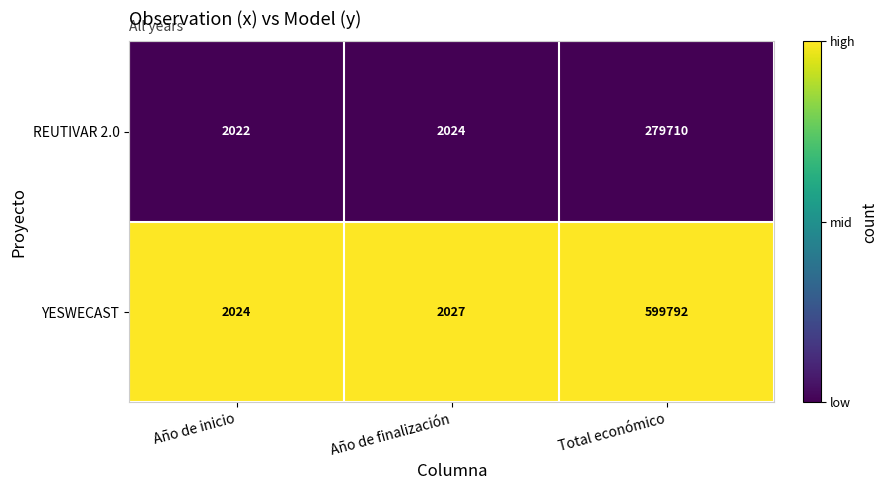

Reading left to right, extract all data points from this chart.

REUTIVAR 2.0: 2022	2024	279710
YESWECAST: 2024	2027	599792